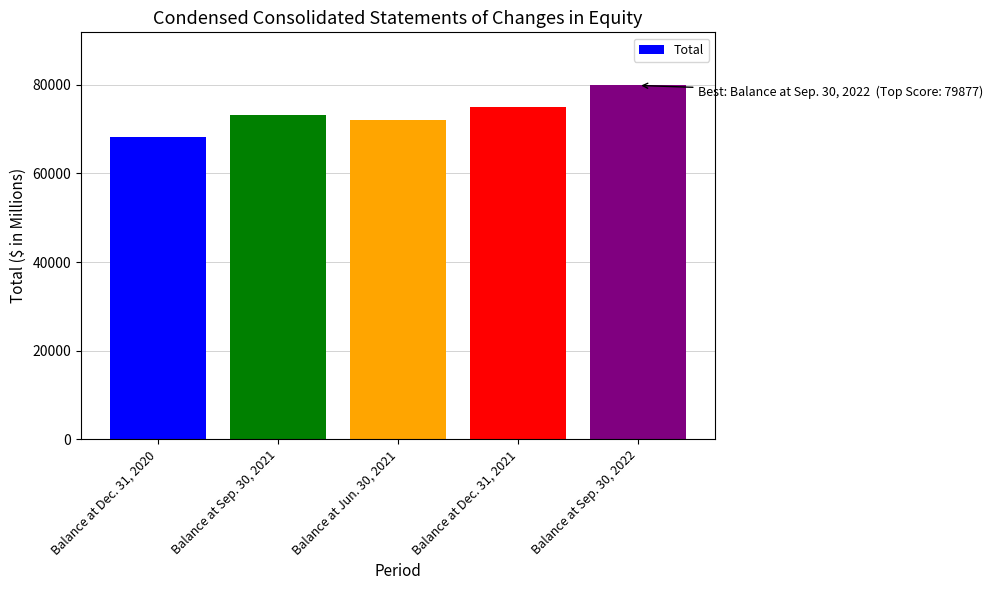

Approximately how many times larger is the value at Balance at Sep. 30, 2021 compared to Balance at Sep. 30, 2022?

0.9